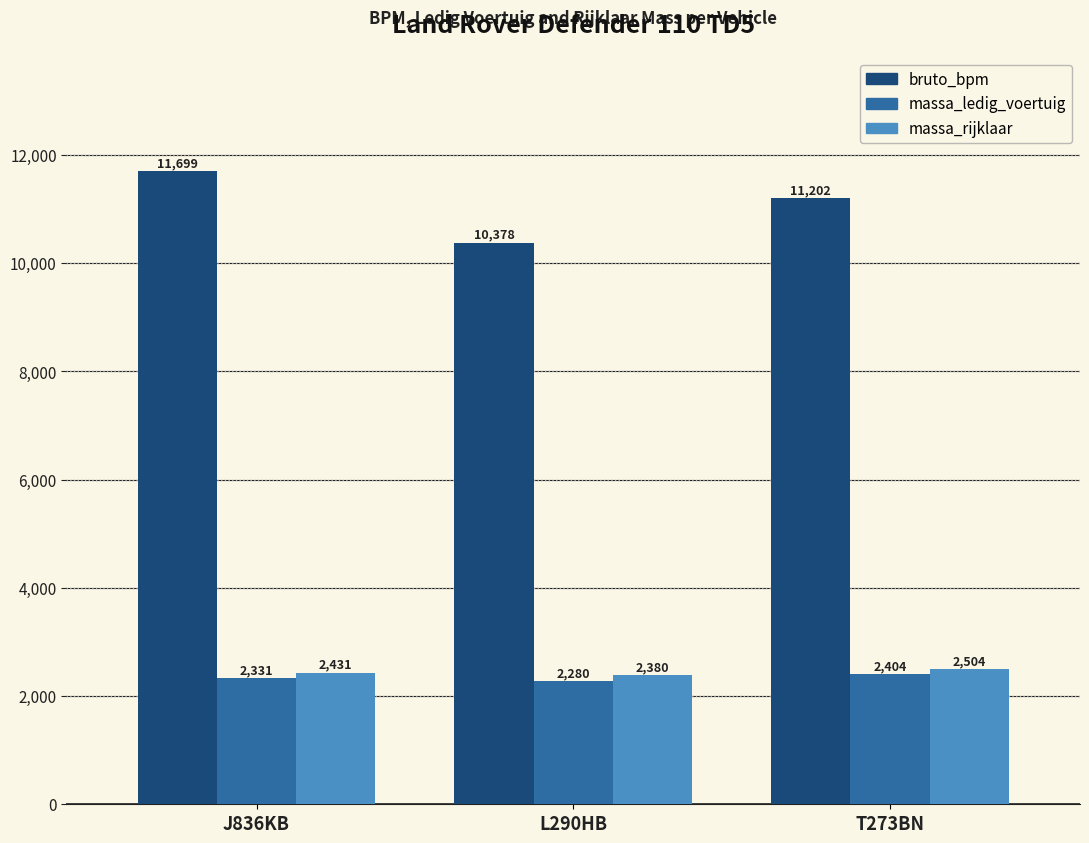

What is the average value of the bruto_bpm series?

11093